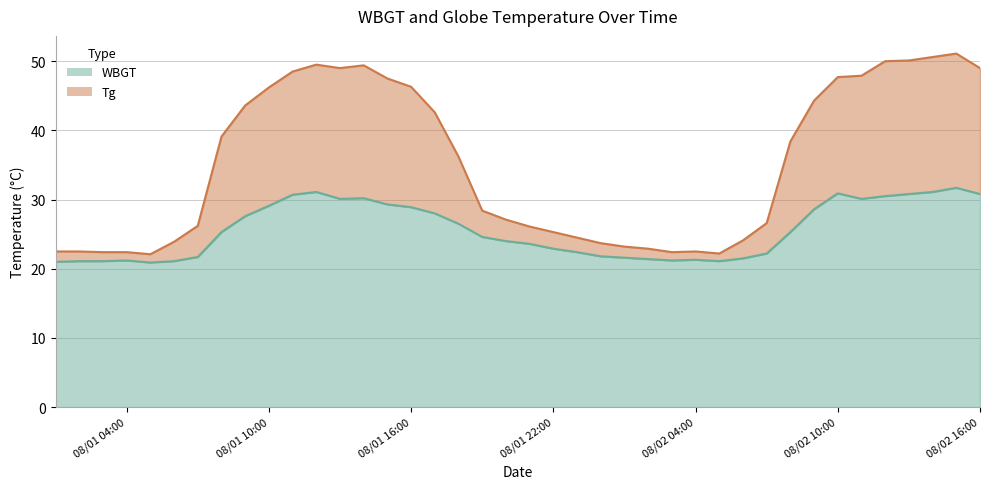

How many lines are shown in the chart?

2